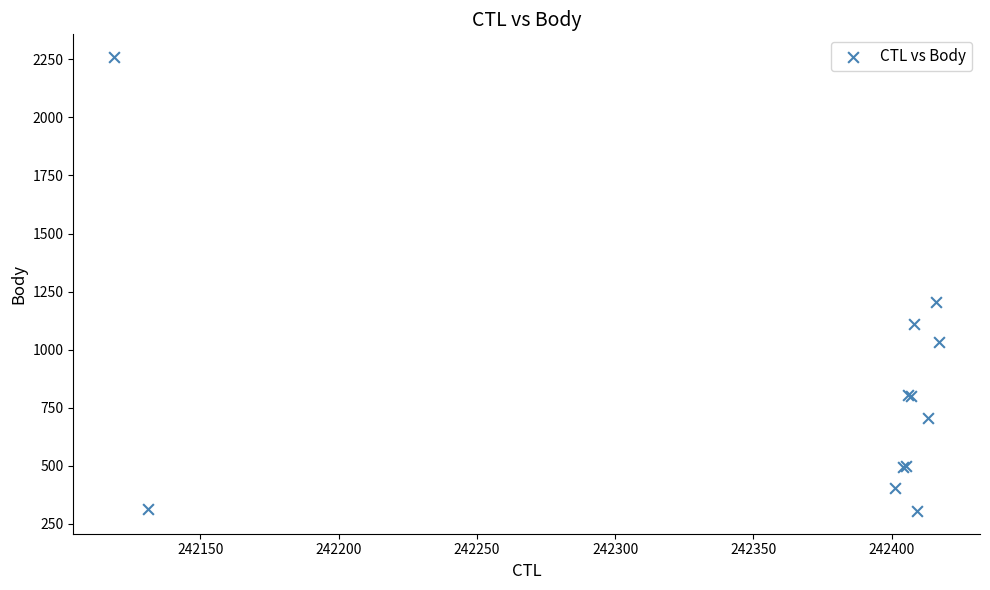

What Y value in the scatter plot is closest to 1282?

1206